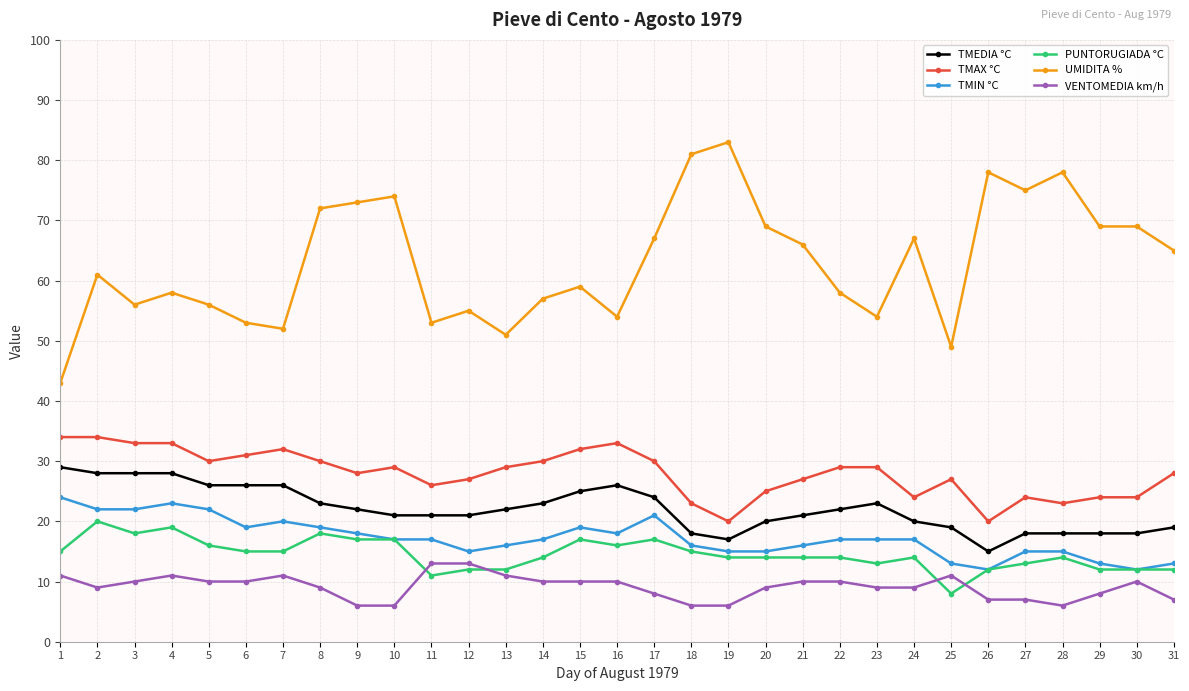

At which category does the chart reach its peak across all series?

19